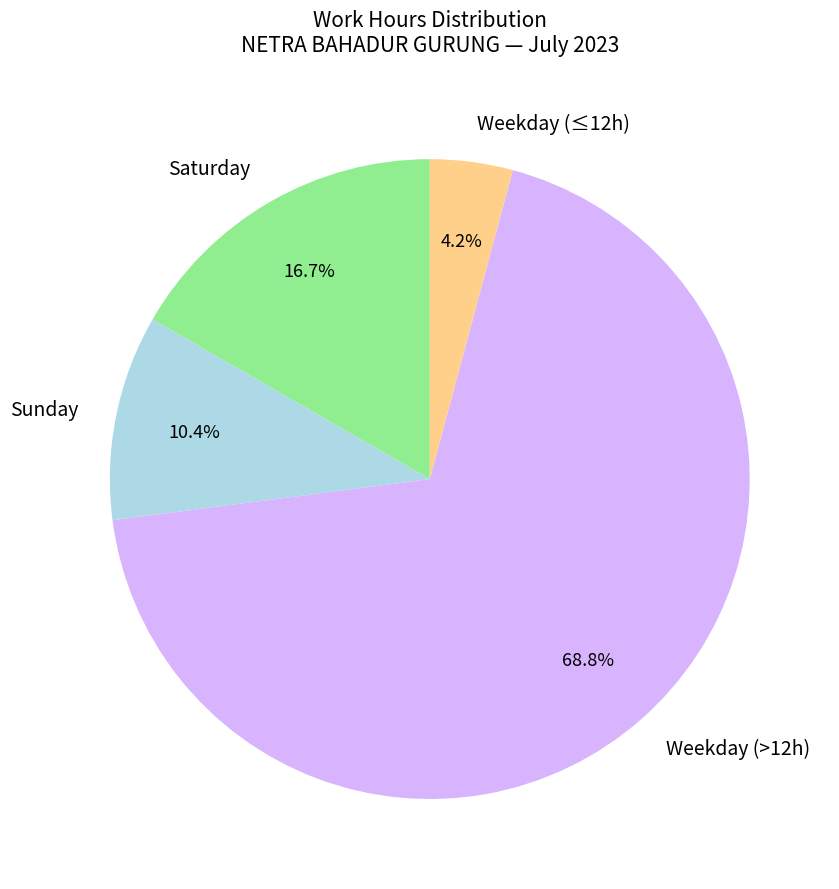

What percentage do Weekday (>12h) and Saturday together represent?

85.4%